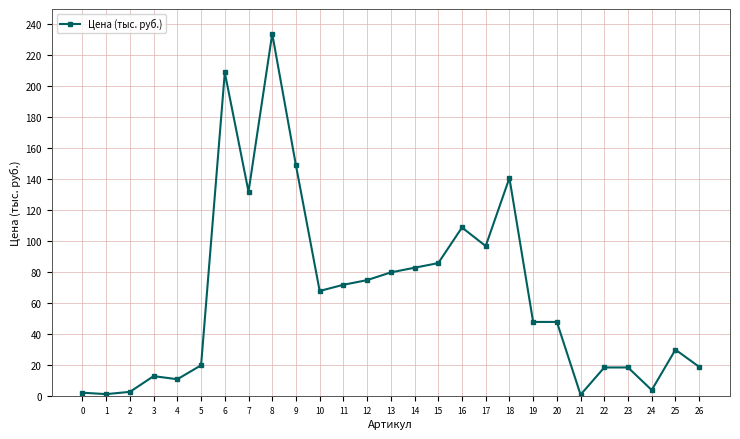

How many distinct data groups are displayed?

1